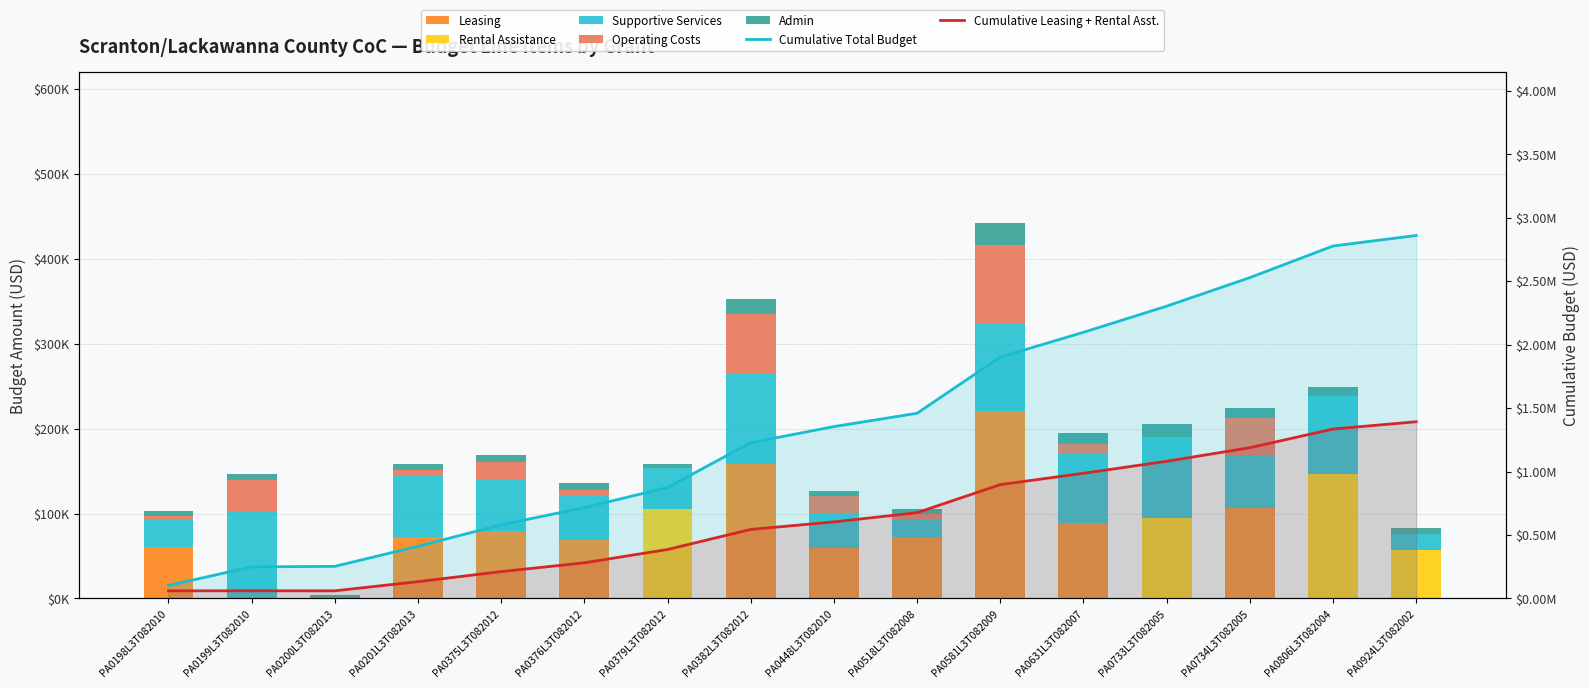

List the series in order of their peak value, lowest first.

Admin, Operating Costs, Supportive Services, Rental Assistance, Leasing